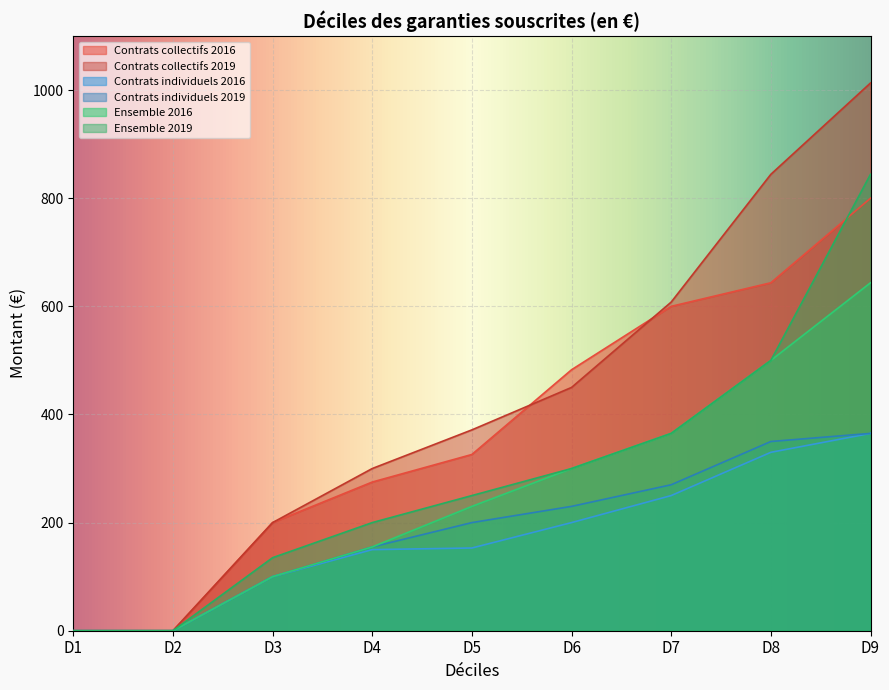

Which series has the largest total across all categories?

Contrats collectifs 2019